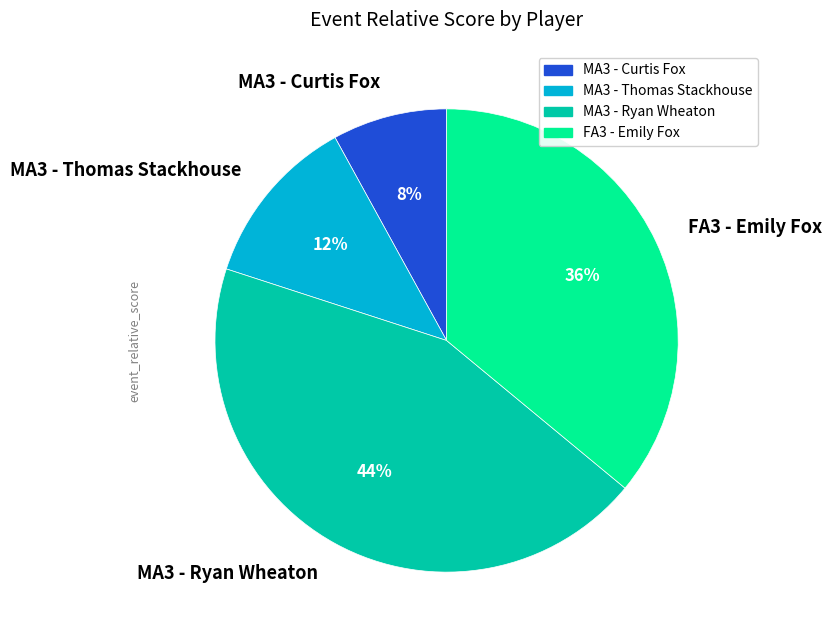

Is the sum of MA3 - Curtis Fox and MA3 - Thomas Stackhouse greater than half?

No